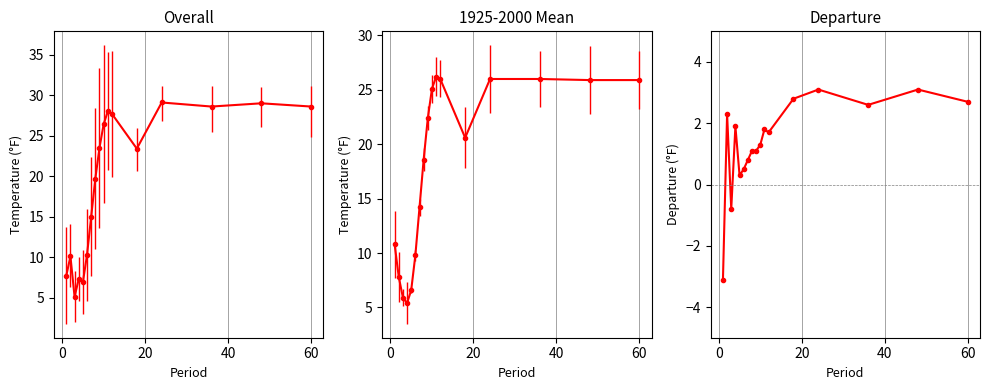

What is the sum of all values?

23.2